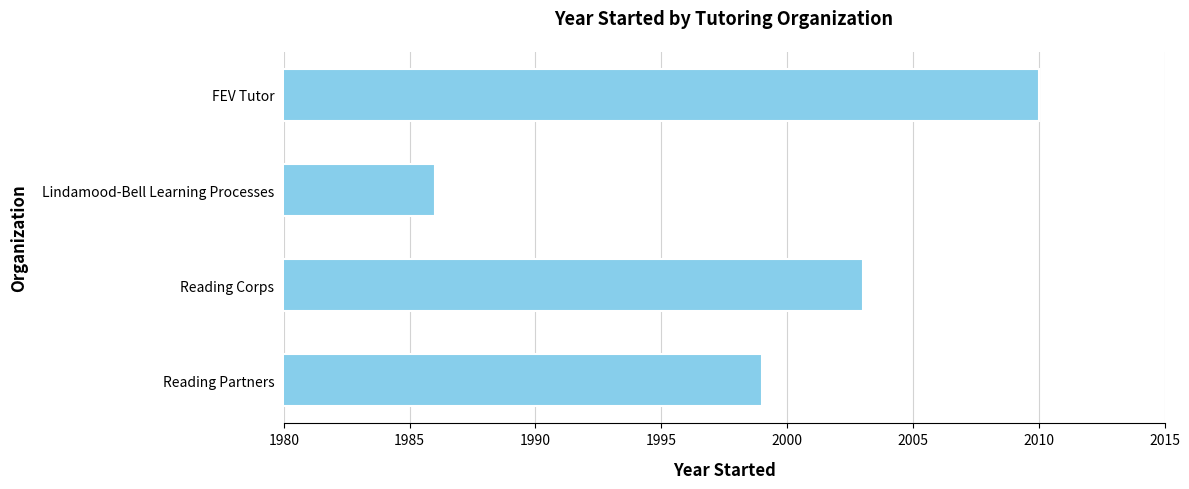

Where is the data nearest to the value 1998?

Reading Partners